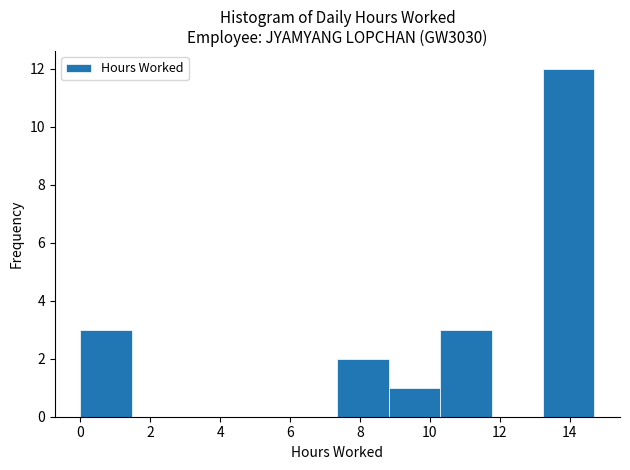

How tall is the bar that spans 13.2 to 14.8 on the x-axis? Neither the bar edges nor the heights are printed on the chart, so give them approximately, as read against the axes.

12